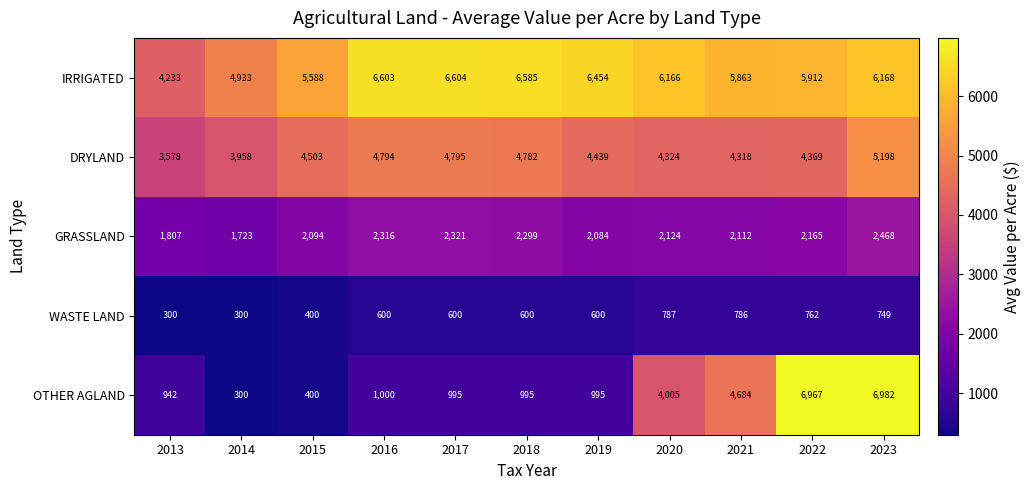

True or false: DRYLAND has a value of 6840 at 2014.

False